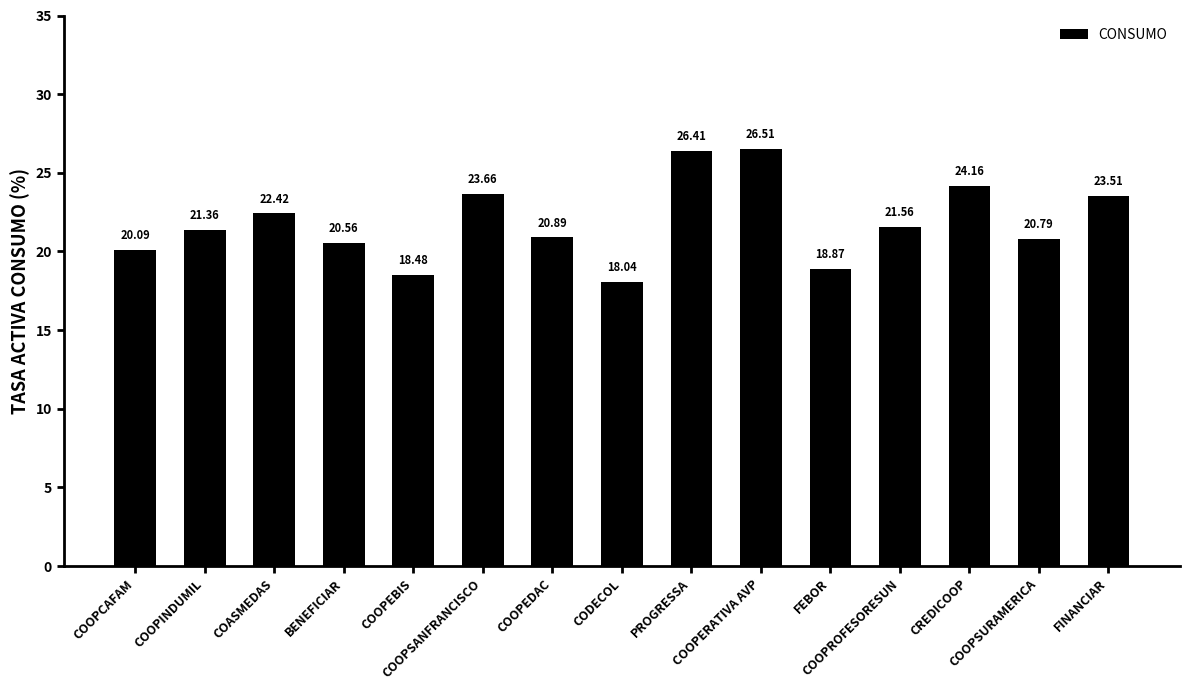

Count the number of values greater than 21.

8